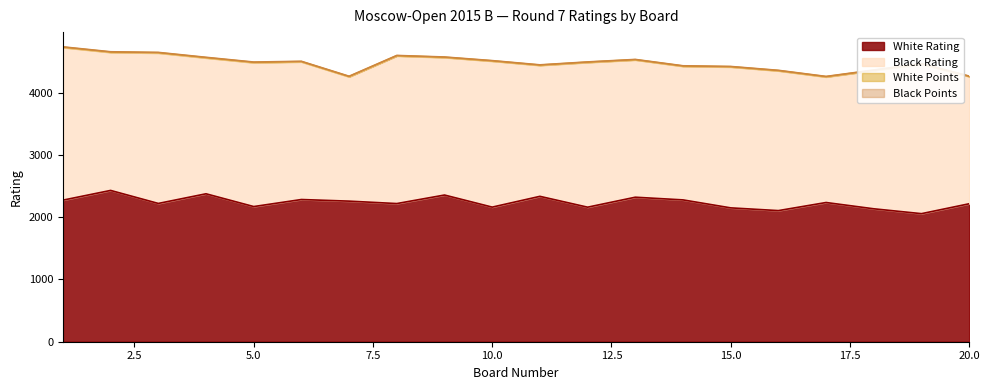

What is the total value across all series at 20?

4264.0